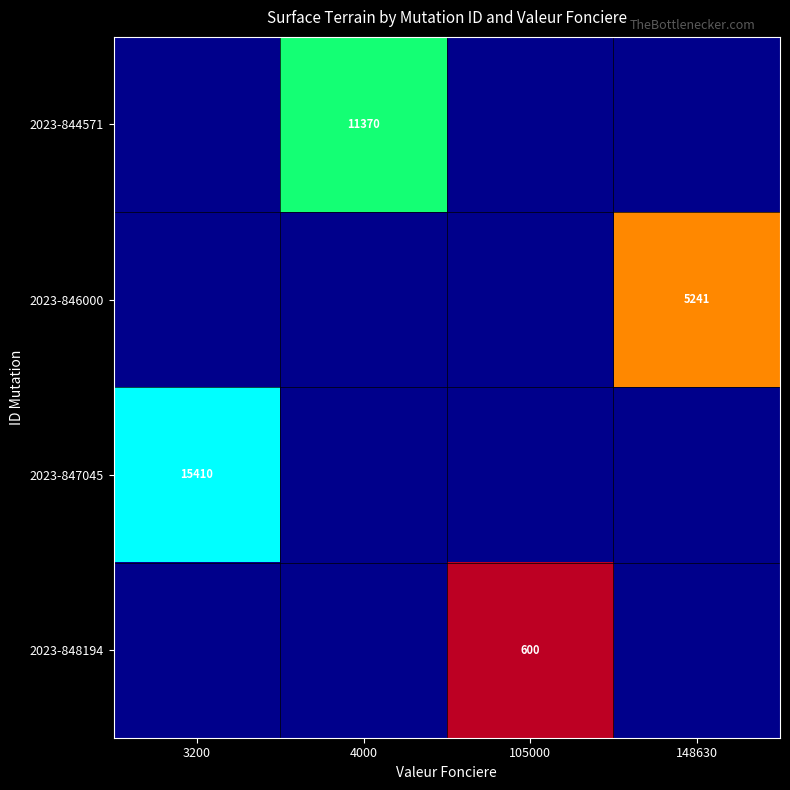

Is it true that 2023-846000 equals 5241 at 148630?

True